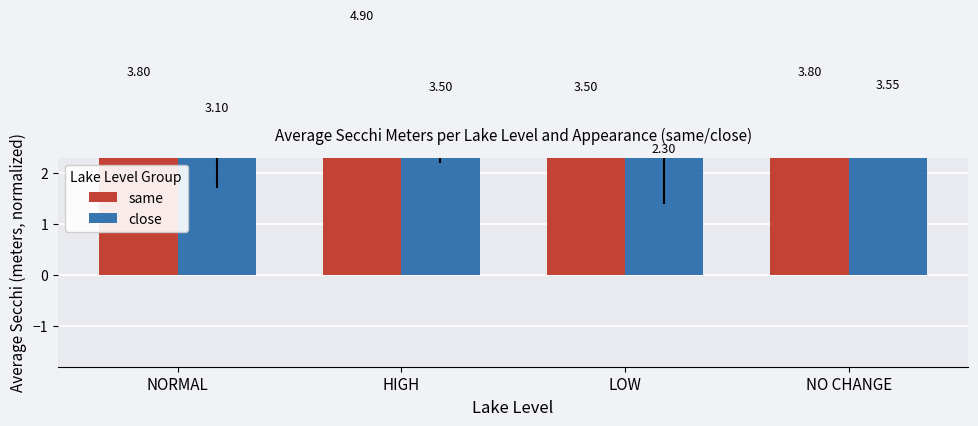

Rank the series at NO CHANGE from highest to lowest value.

same, close